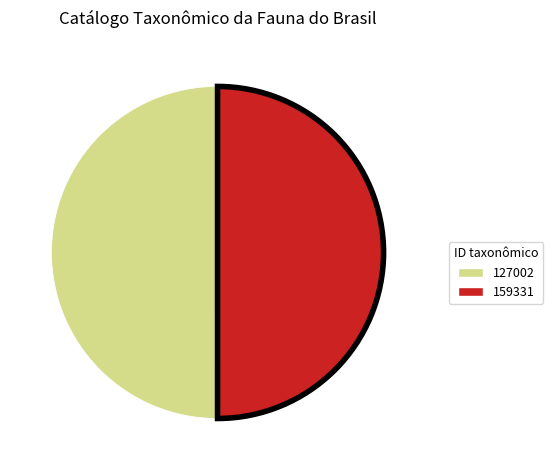

The 127002 slice represents 37% of the pie. True or false?

False